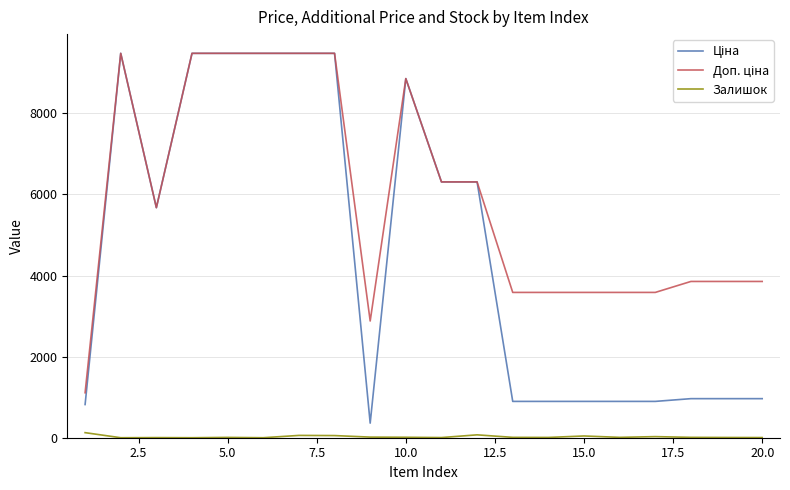

What is the maximum value shown in the chart?

9480.1